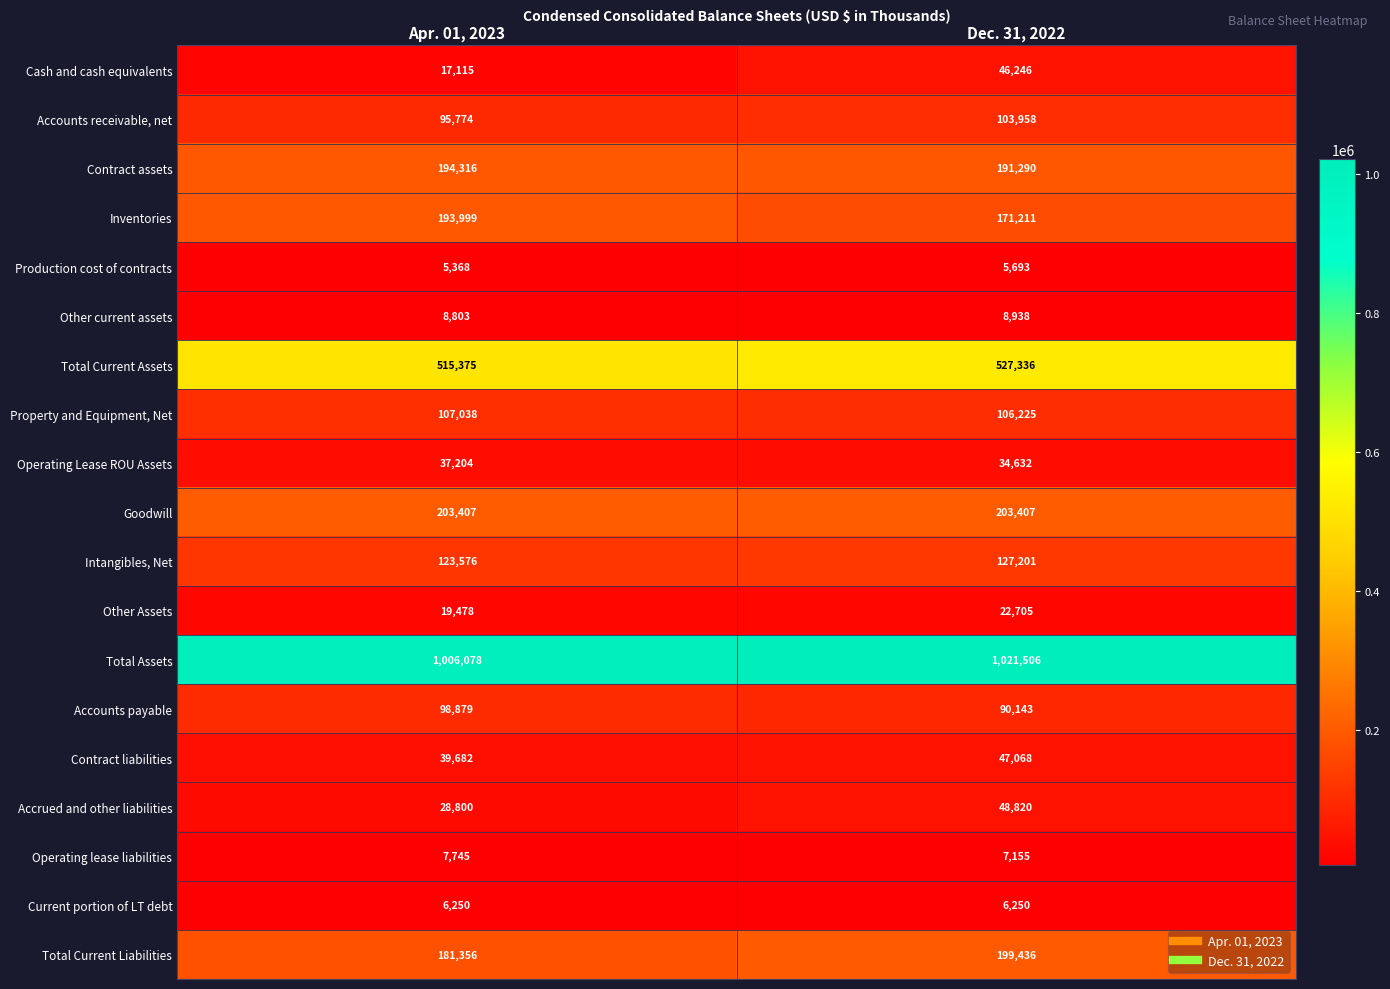

At which label is Total Current Liabilities closest to 190396?

Apr. 01, 2023